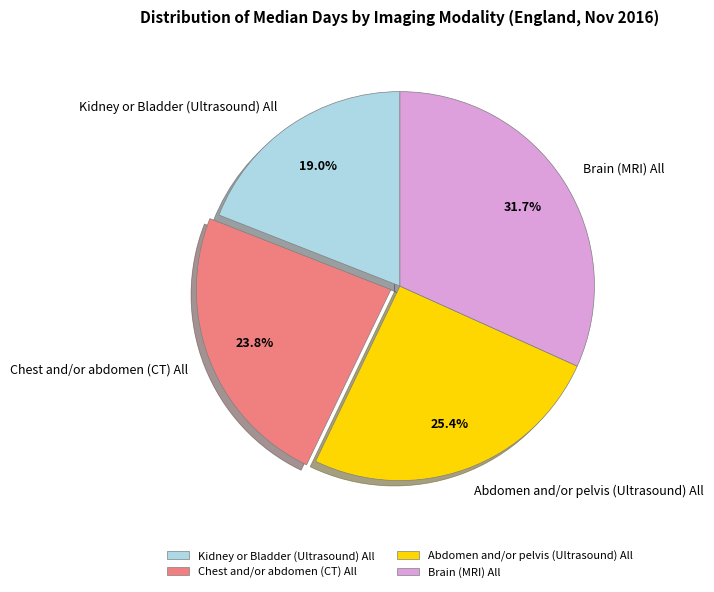

Does any single category account for the majority?

No